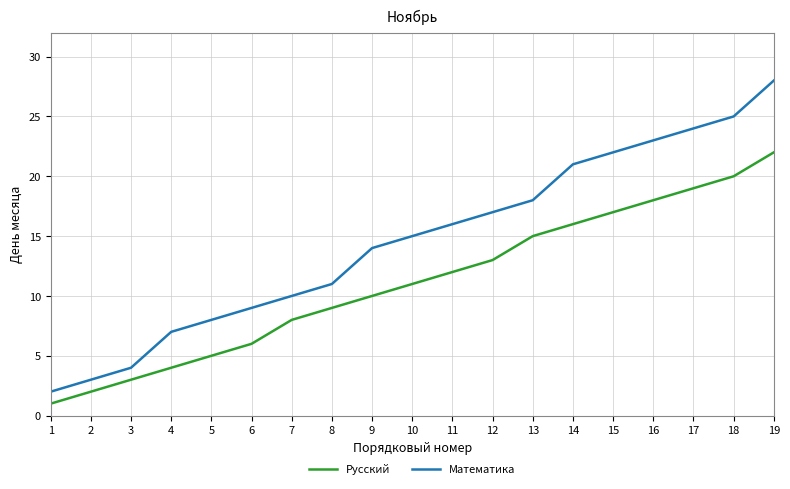

Count the number of data series in this chart.

2